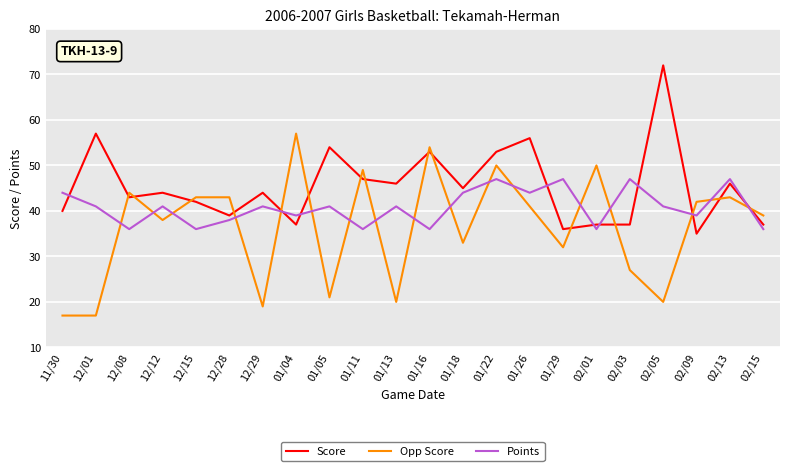

What is the difference between the second highest and second lowest values in the Opp Score series?

37